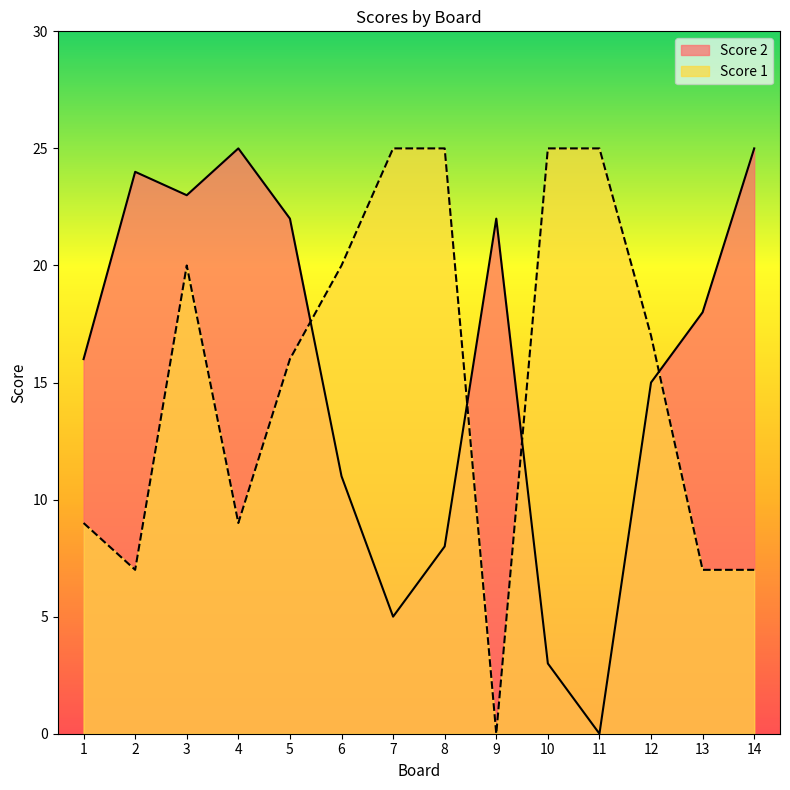

What is the difference between the Score 1 values at 1 and 8?

16